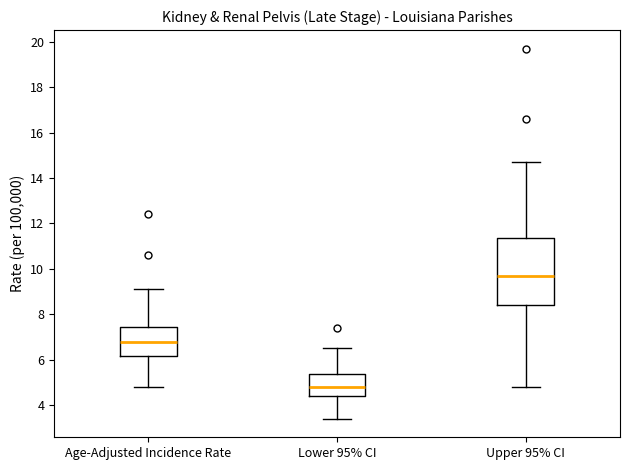

Comparing the boxes themselves (not the whiskers), which one is the tallest?

Upper 95% CI